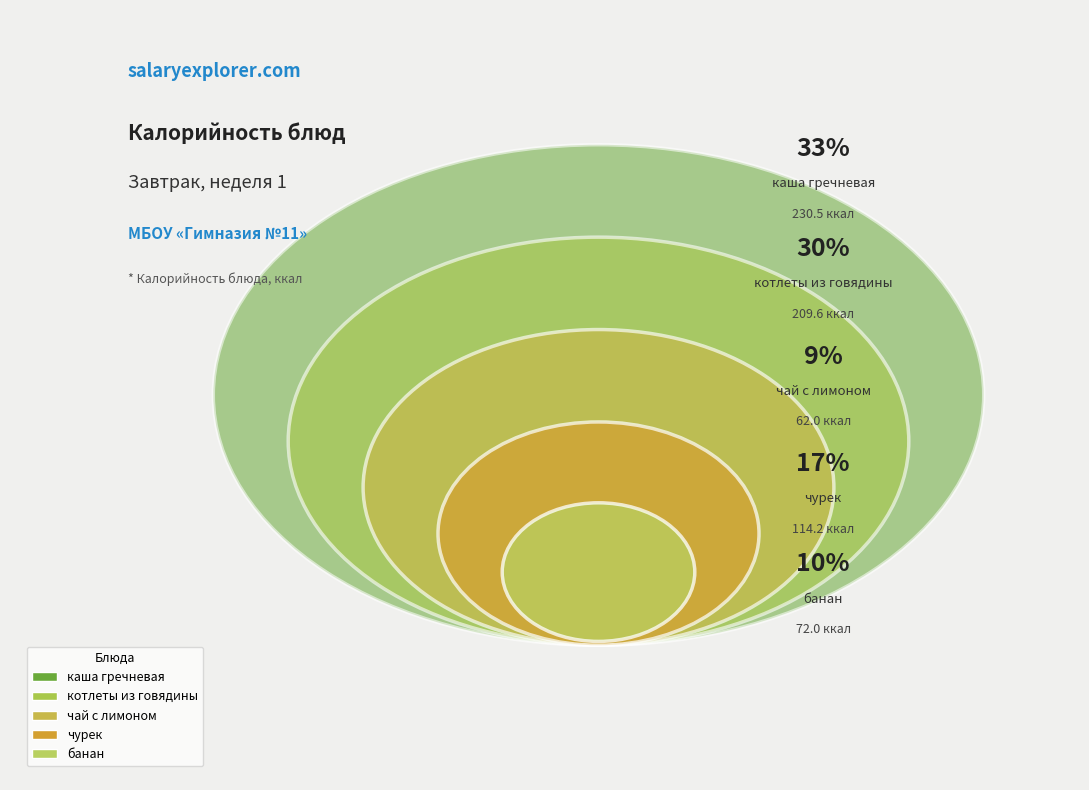

Combined, do котлеты из говядины and банан account for over 50%?

No